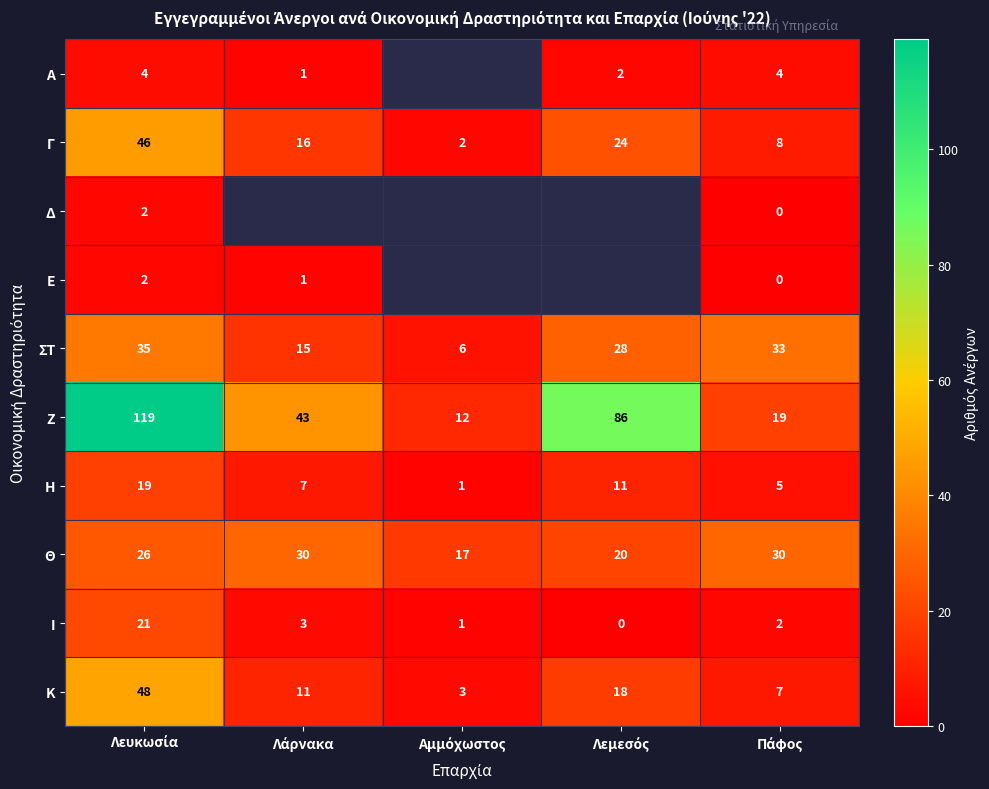

How many data points in Κ are less than 11?

2